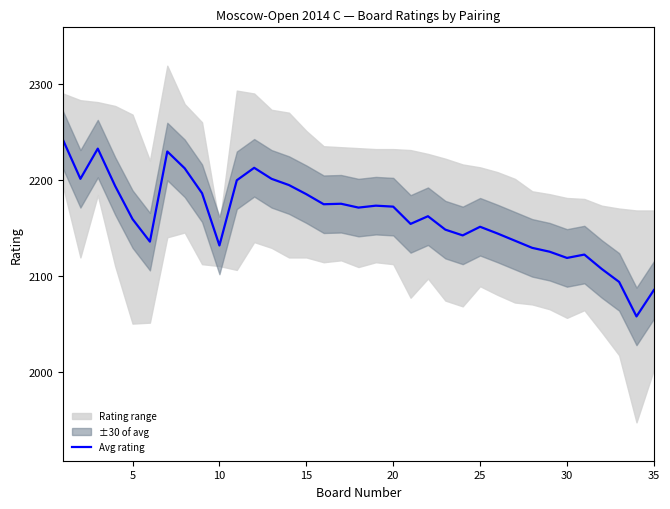

The chart shows a value of 3110.1 at 35. True or false?

False